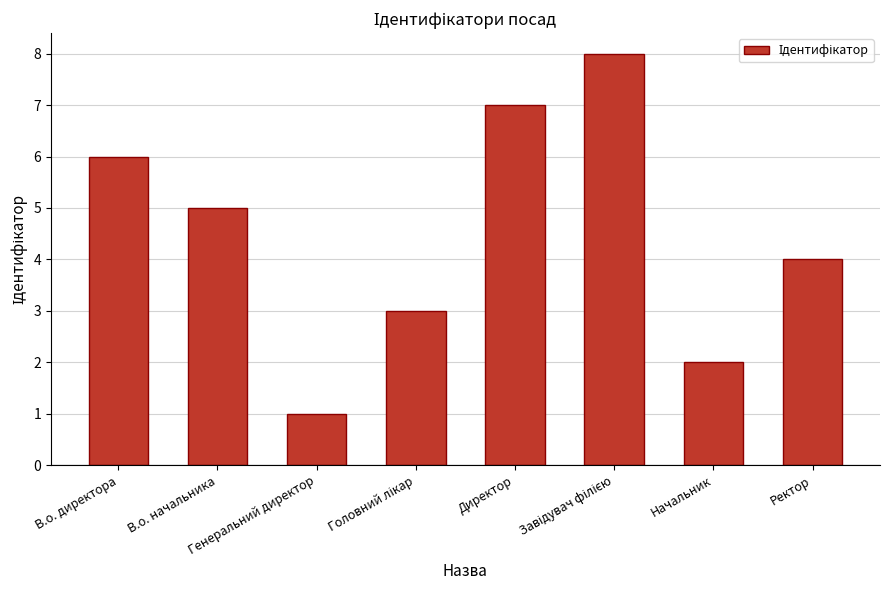

At which category does the chart reach its minimum across all series?

Генеральний директор